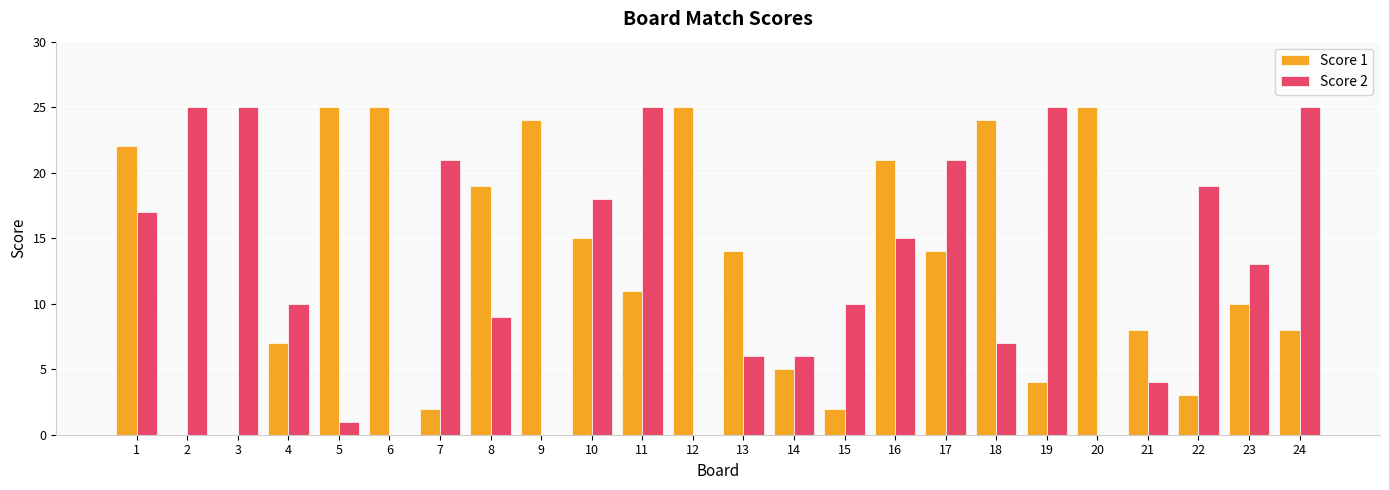

What is the sum of all Score 1 values?

313